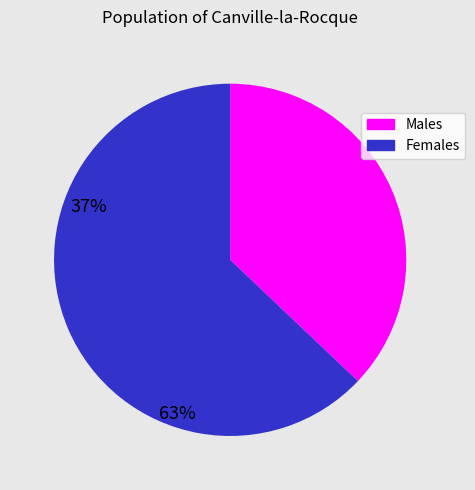

Between Females and Males, which is larger?

Females